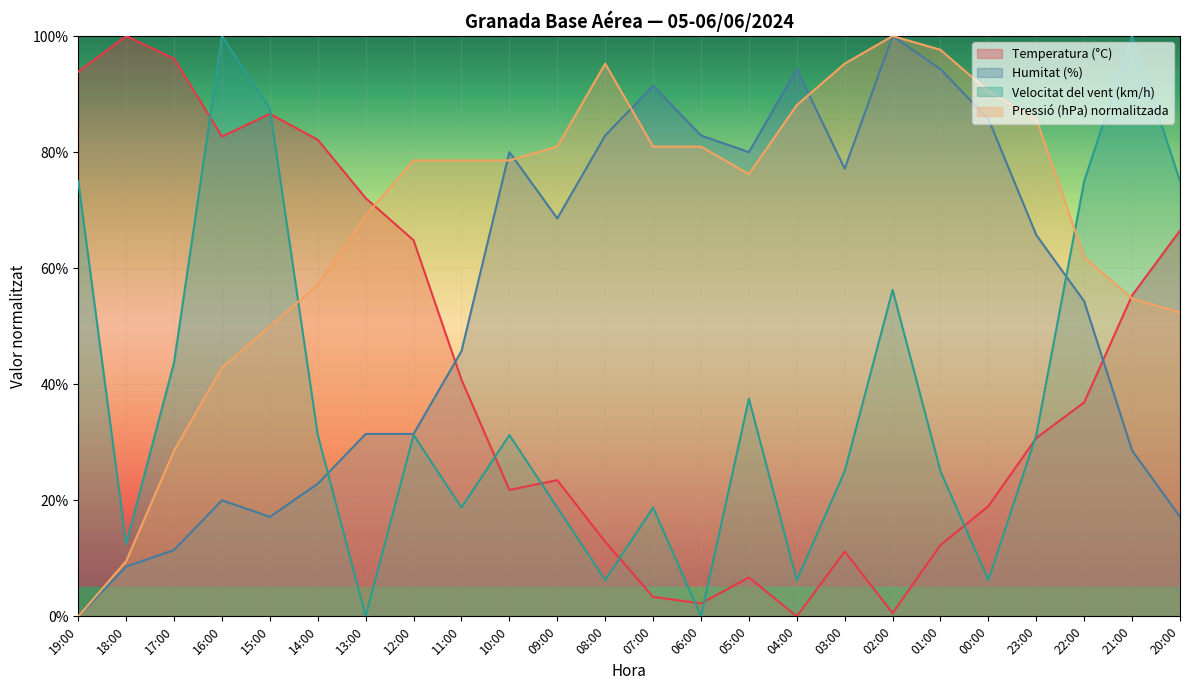

What is the value of the Temperatura (°C) point at the 20th from the left?

19.0